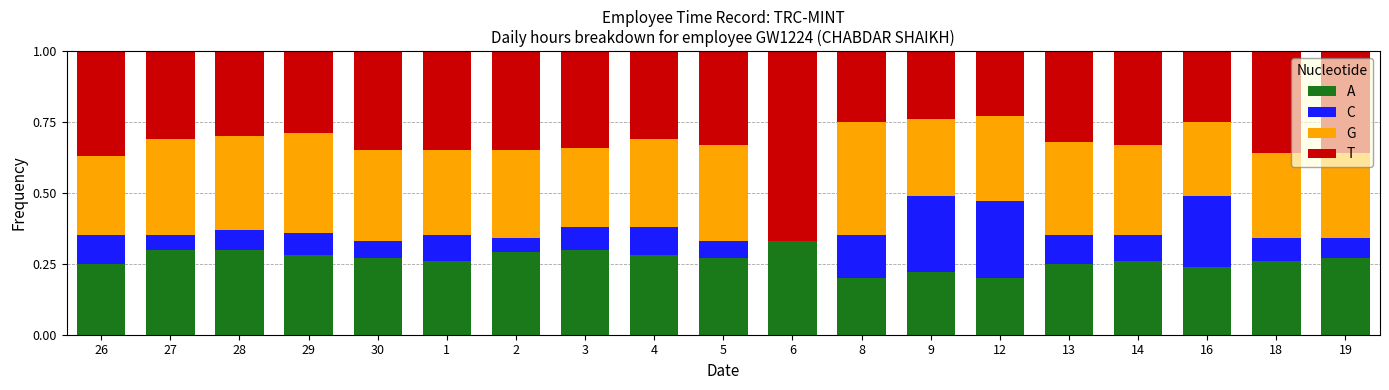

What is the total value across all series at 18?

1.0